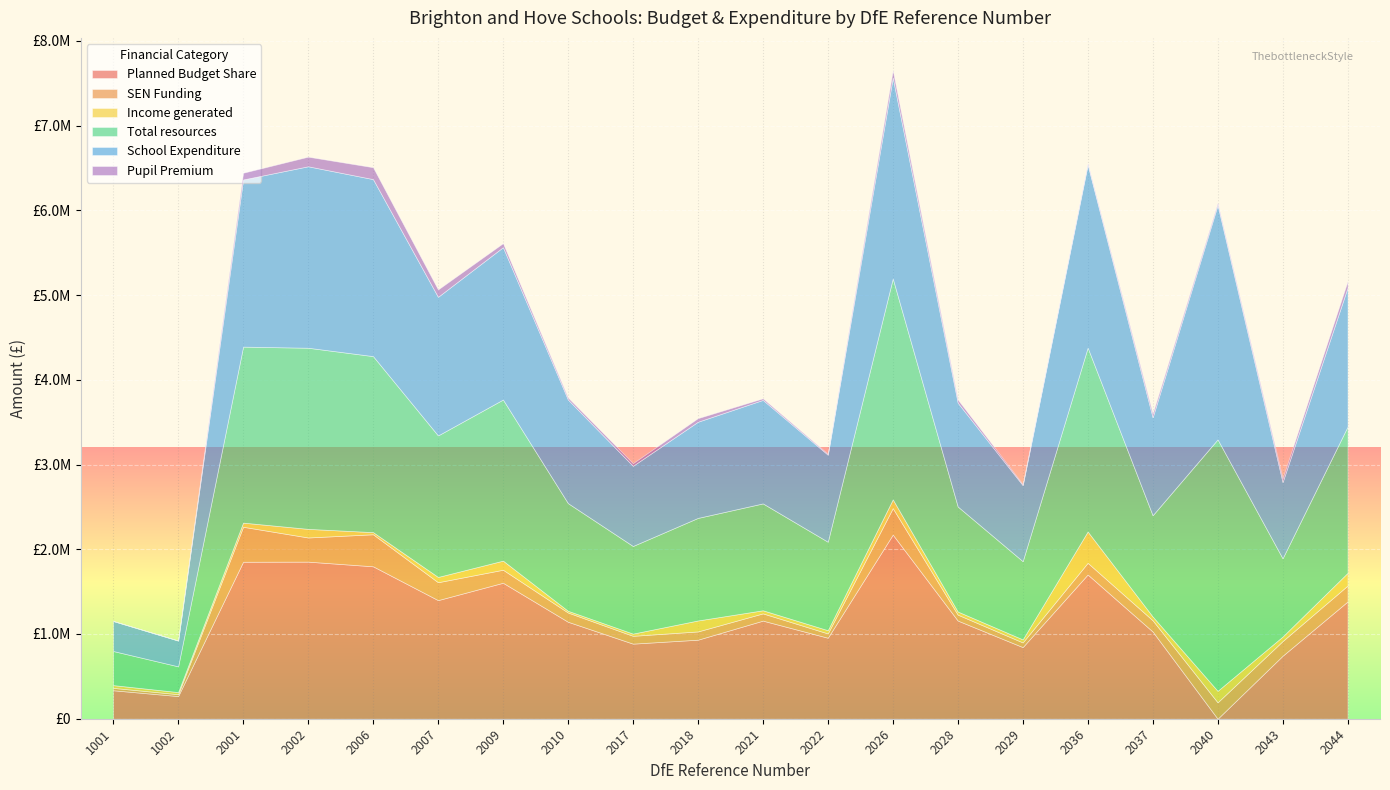

What is the average value of the Pupil Premium series?

46922.1